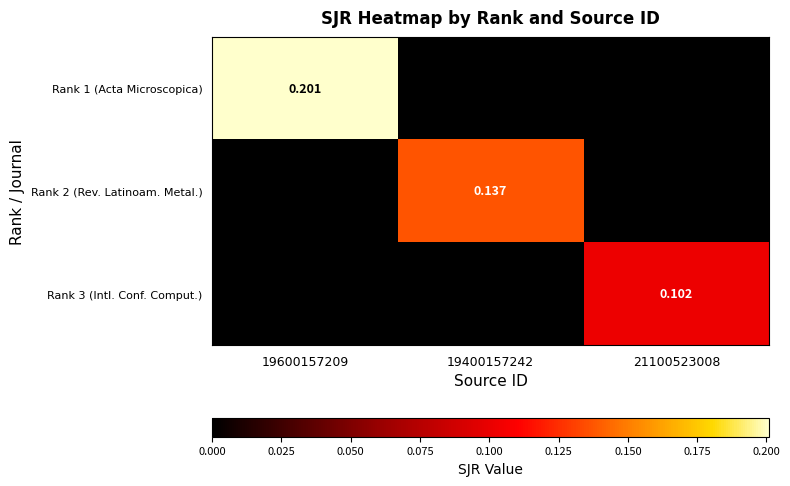

Which label corresponds to the largest value in the chart?

19600157209